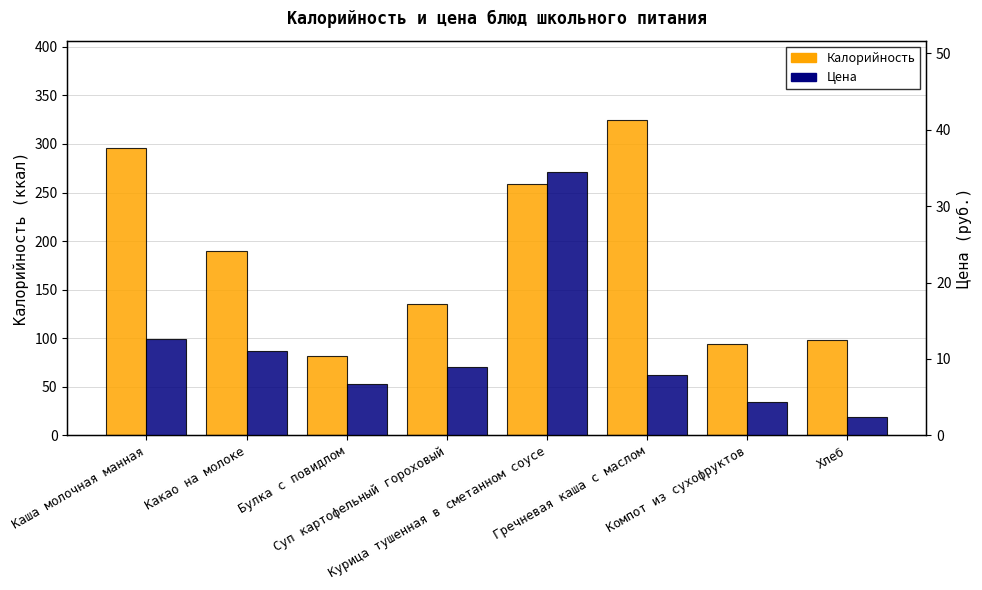

Is the value of Цена at Компот из сухофруктов greater than the value of Калорийность at Курица тушенная в сметанном соусе?

No